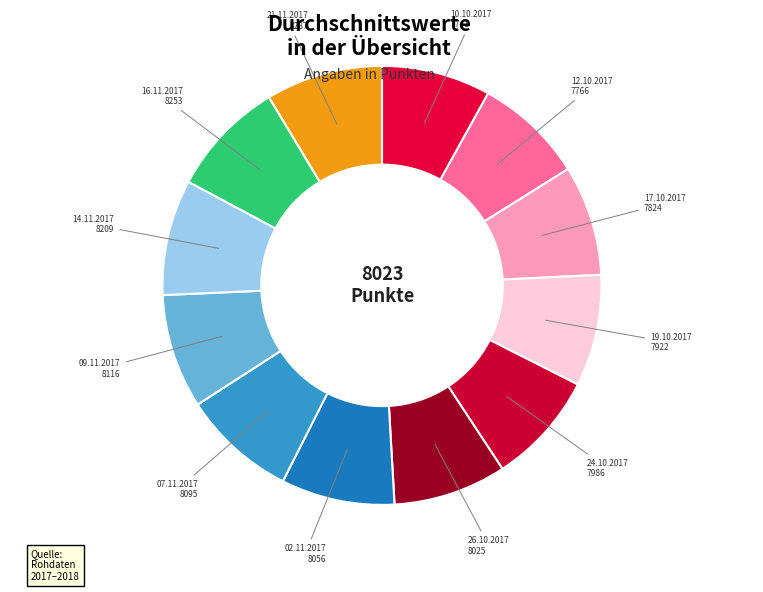

The 02.11.2017 slice represents 8% of the pie. True or false?

True